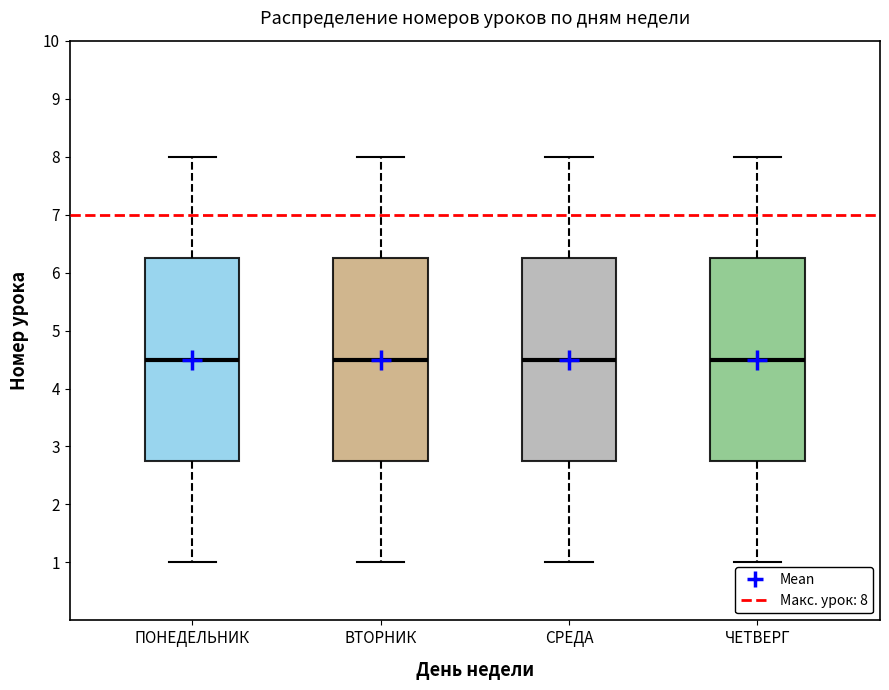

Where is the upper edge of the box for ВТОРНИК on the y-axis? The values are not printed on the chart, so give them approximately, as read against the axis.

6.3